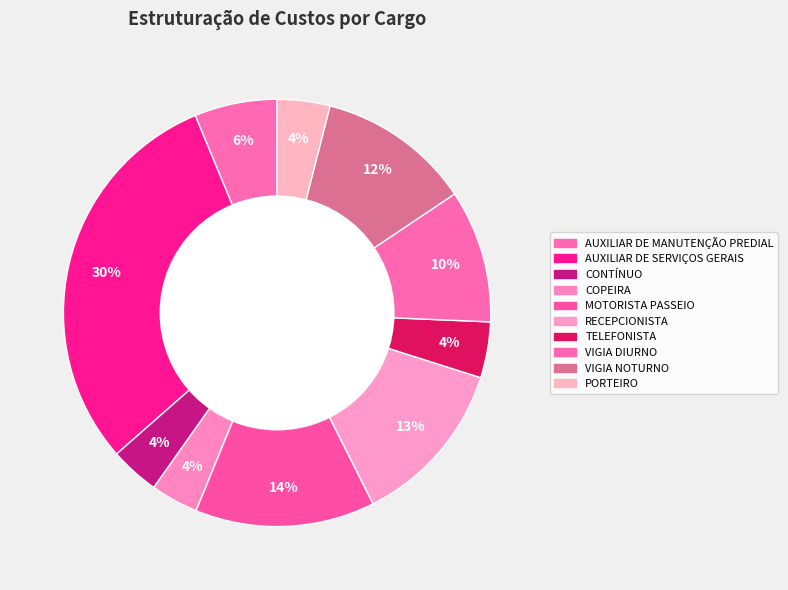

Does CONTÍNUO represent more than half of the total?

No